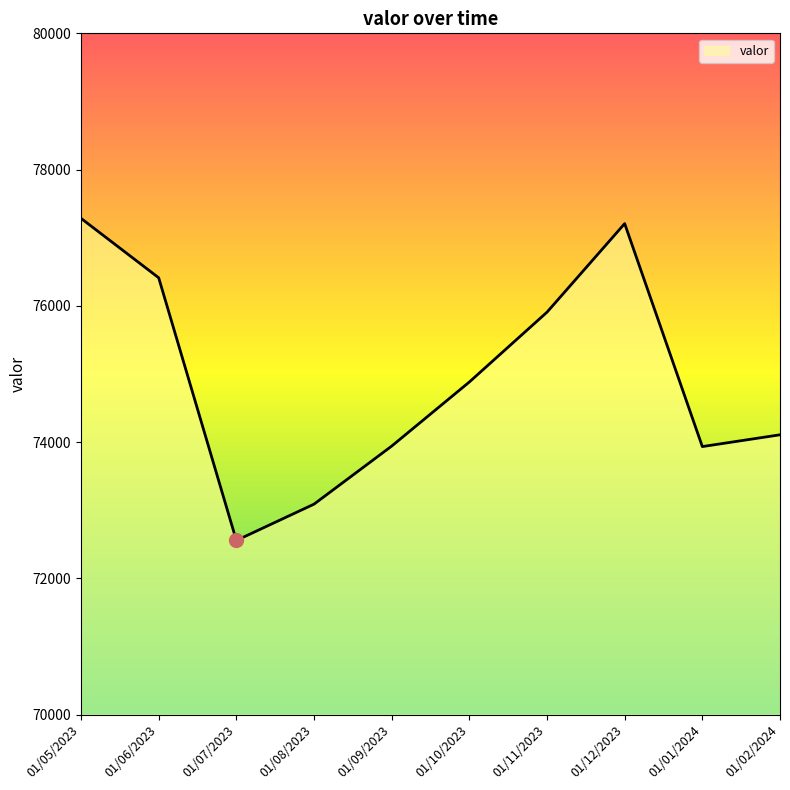

The chart shows a value of 73089 at 01/08/2023. True or false?

True